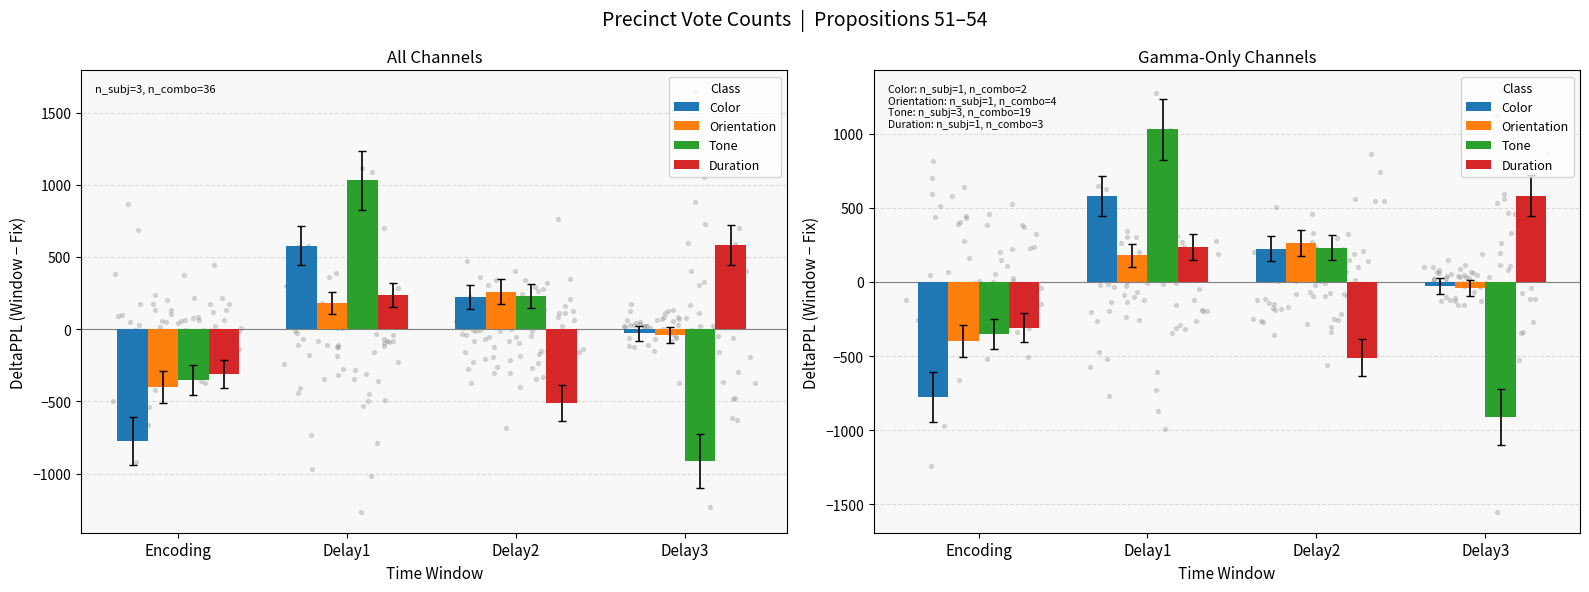

Which series has the largest total across all categories?

Color